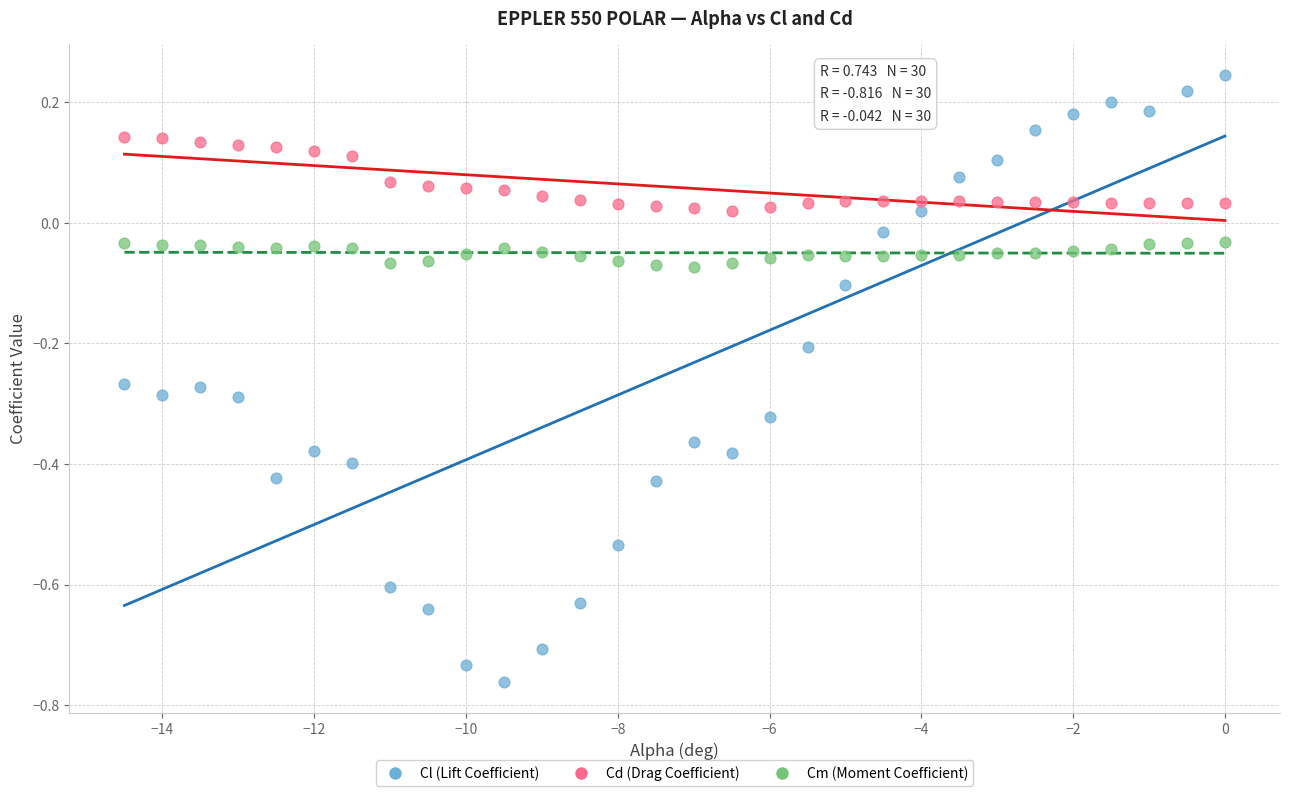

Which series has the widest spread of Y values?

Cl (Lift Coefficient)